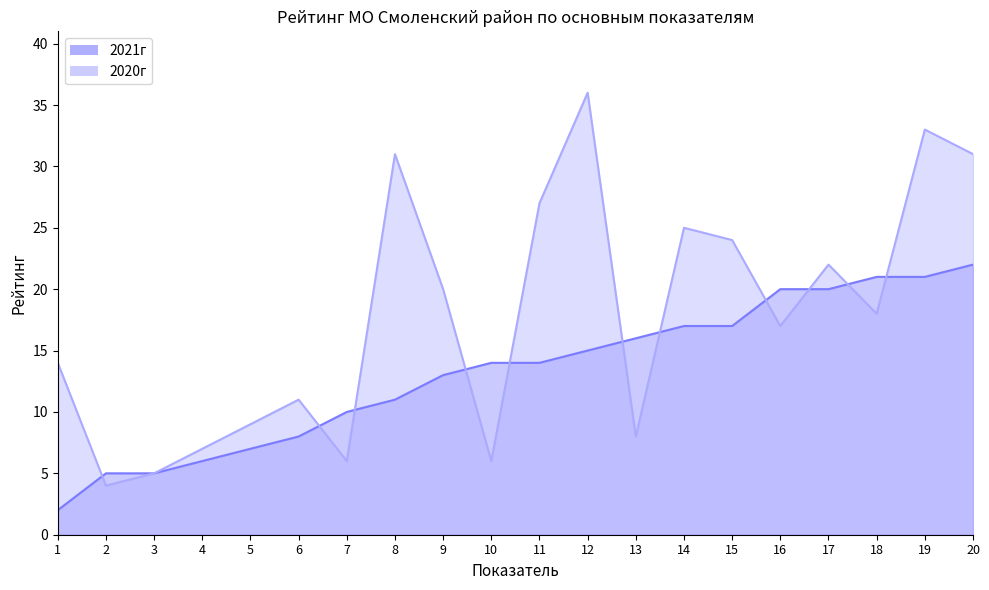

What is the sum of all 2021г values?

264